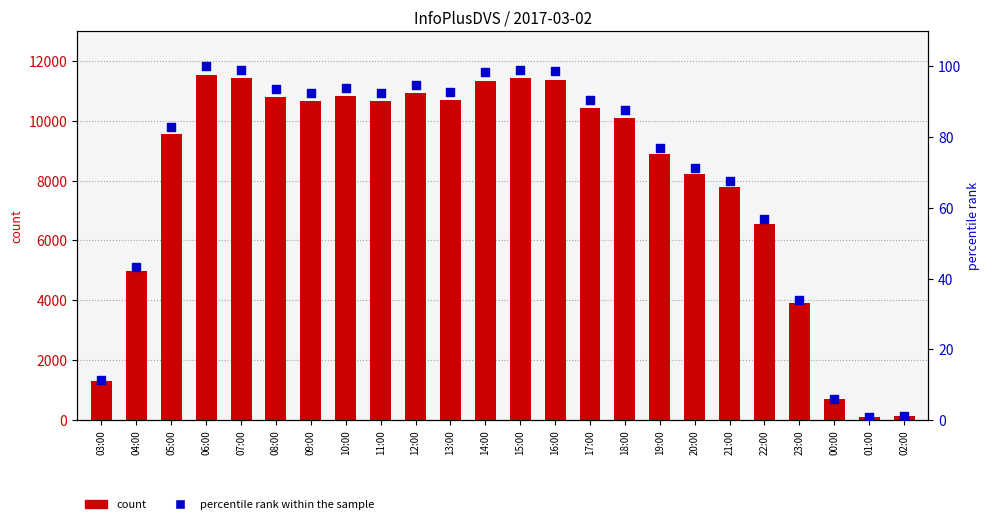

Which series has the largest Y range (max minus min)?

count